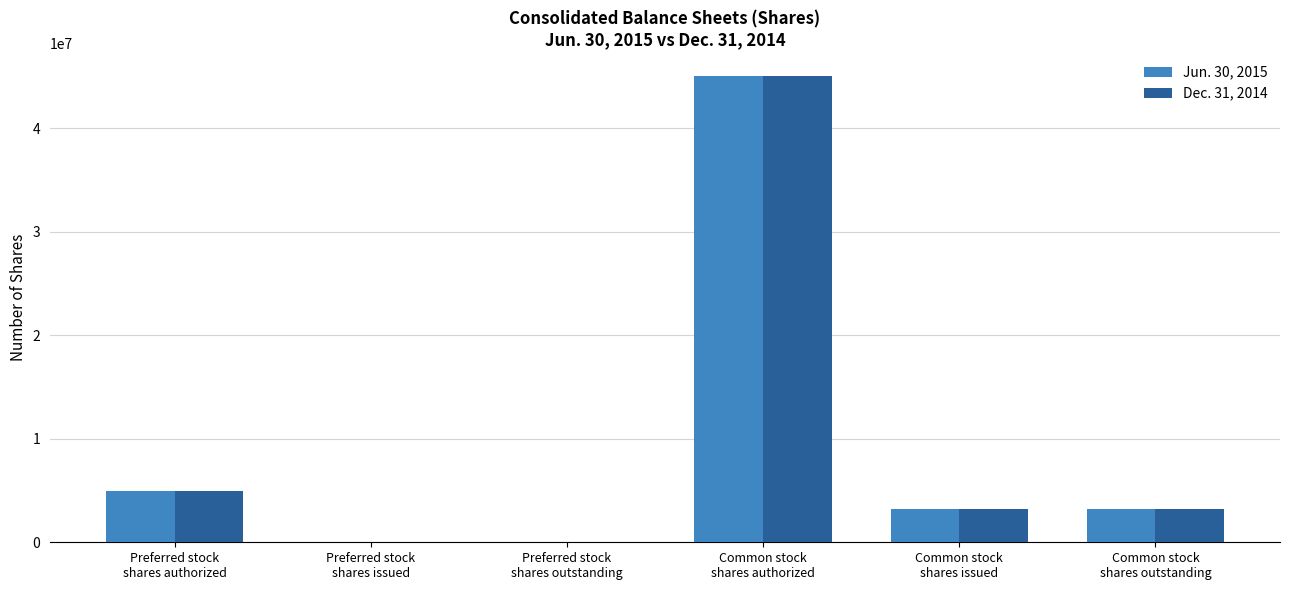

What is the greatest value displayed?

45000000